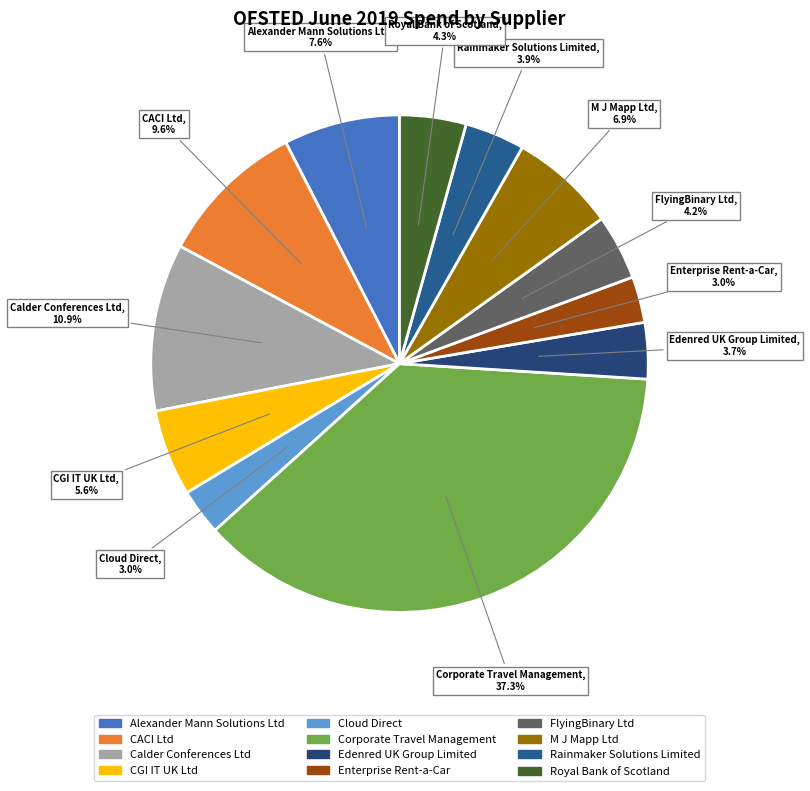

To the nearest percent, what is the difference between the CGI IT UK Ltd and Cloud Direct slice percentages?

3%